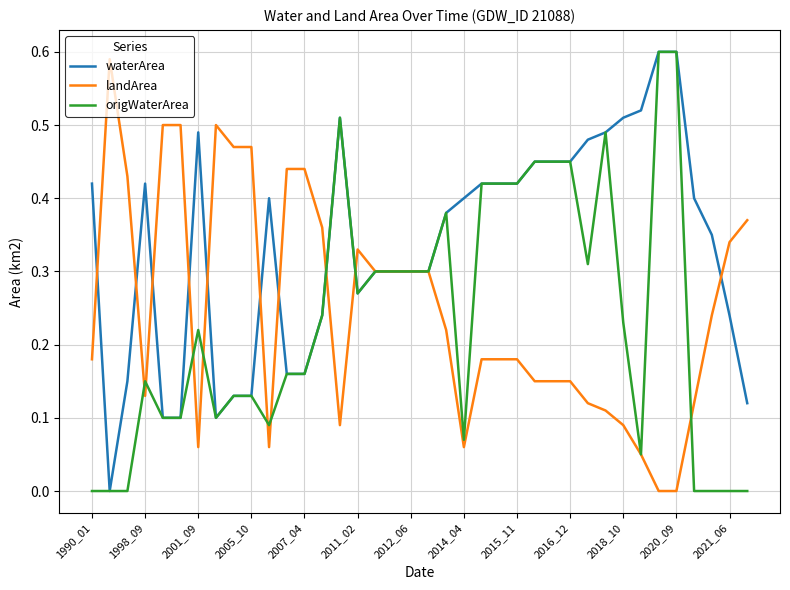

Which series has the largest total across all categories?

waterArea